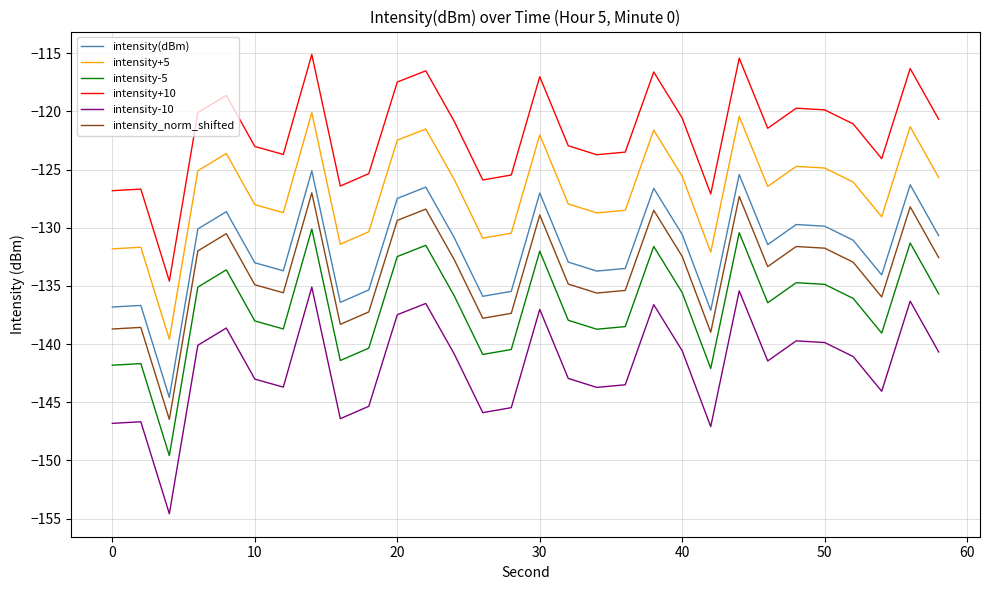

What is the greatest value displayed?

-115.1